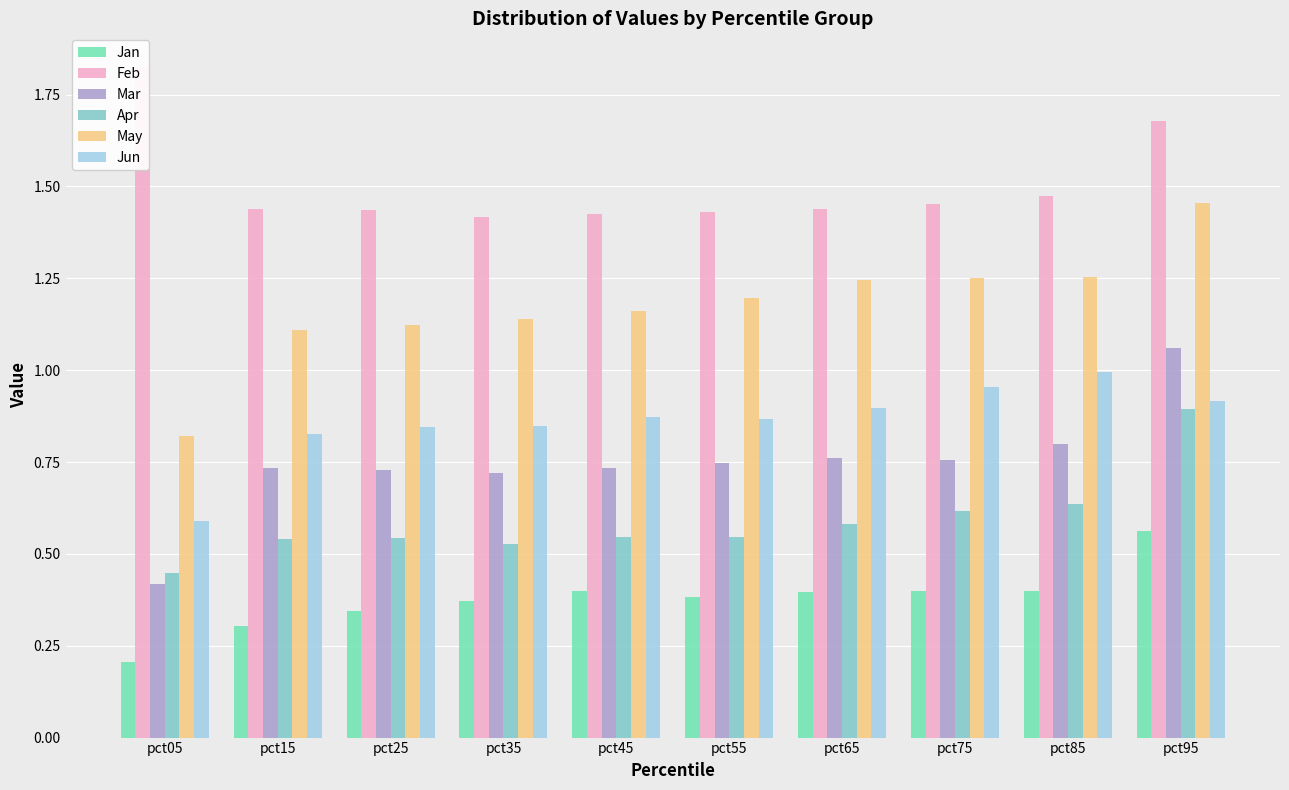

The Mar series shows 0.8 at pct75. True or false?

True